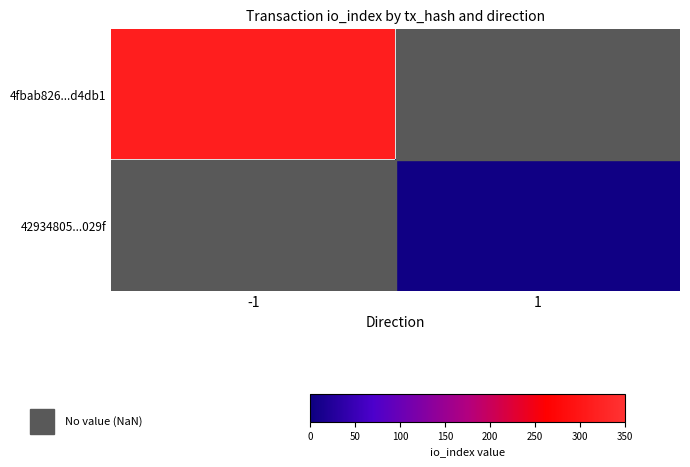

Rank the series by their maximum value, from highest to lowest.

4fbab826...d4db1, 42934805...029f